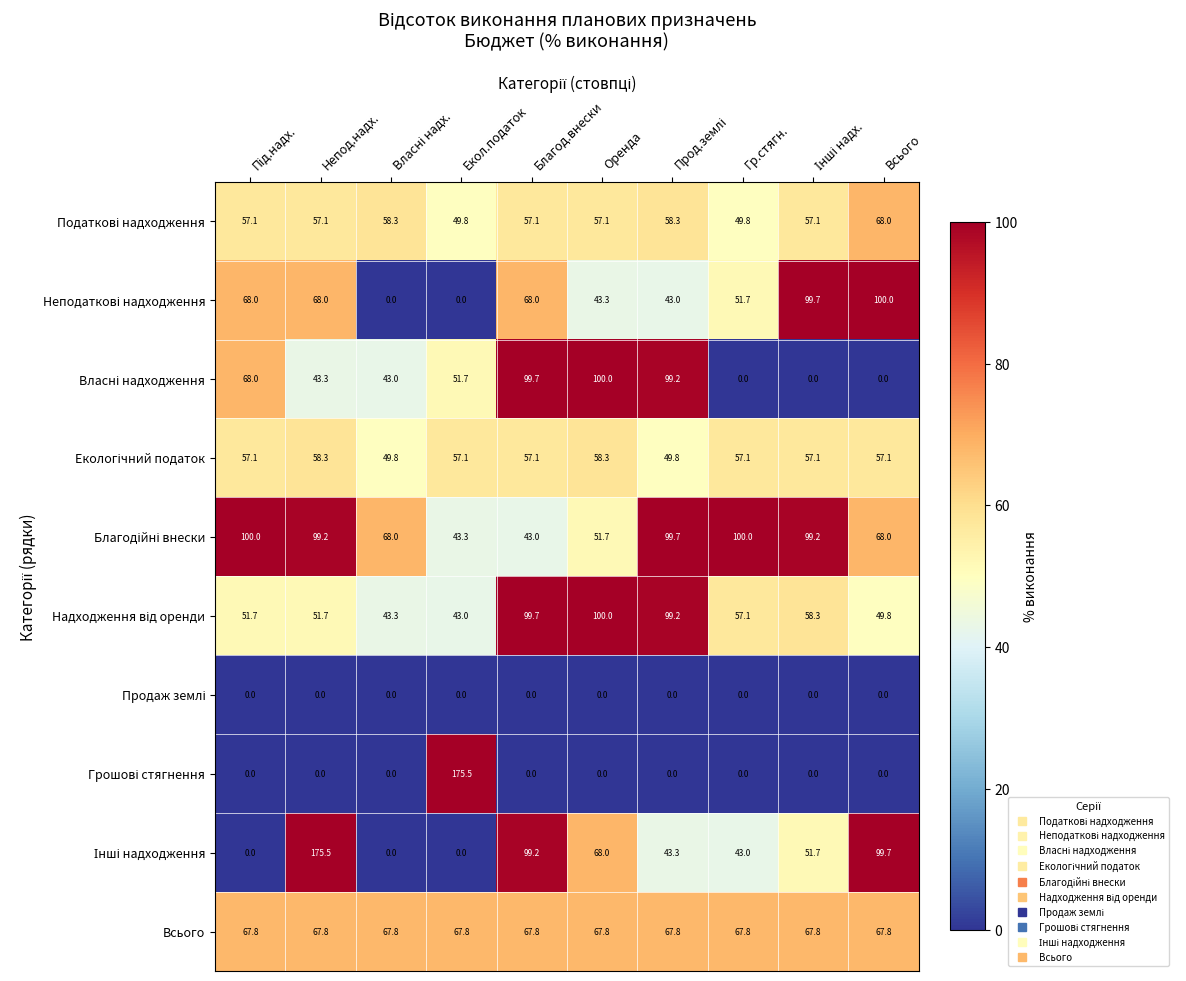

What is the highest value of the Всього series?

67.8